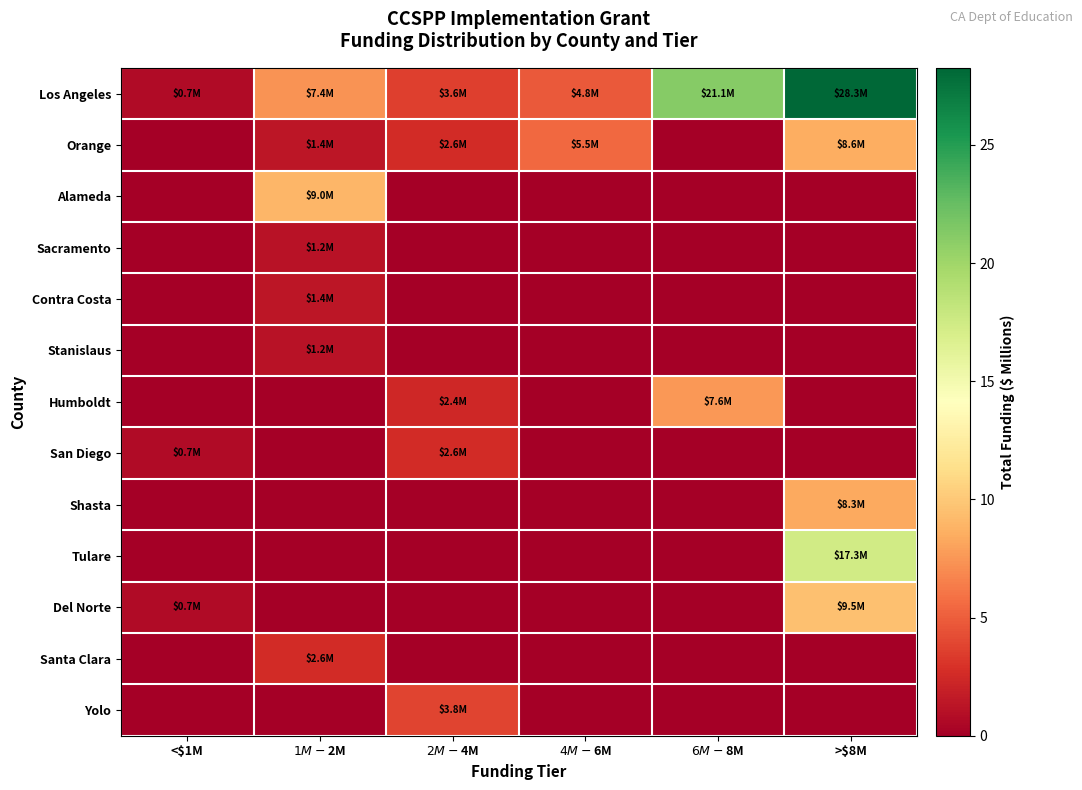

Which category has the lowest value across all series?

<$1M